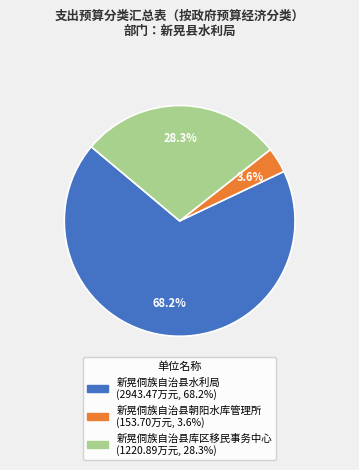

To the nearest percent, what is the average slice percentage?

33%